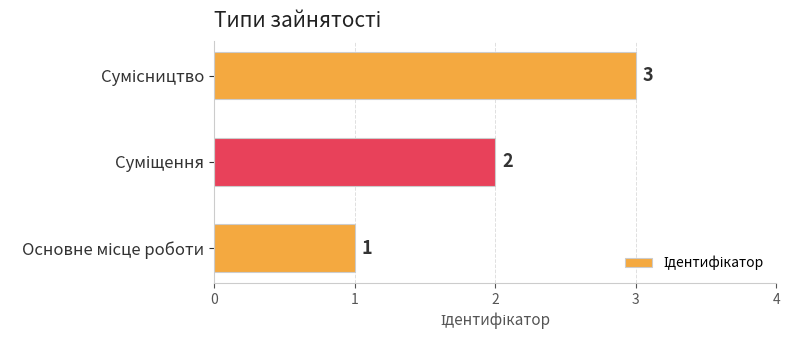

What is the sum of all values?

6